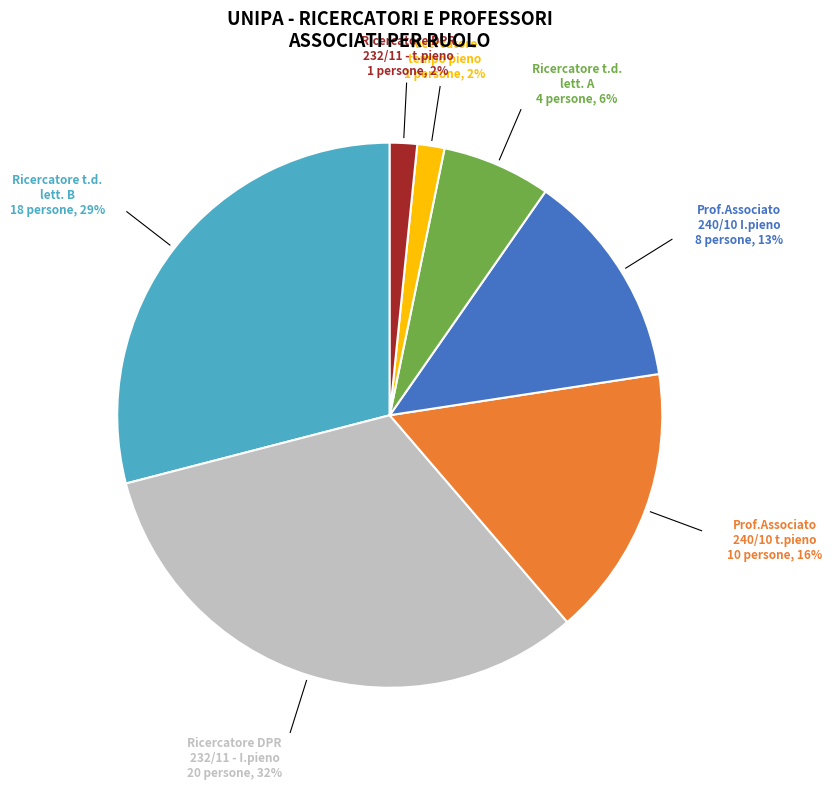

To the nearest percent, what is the average slice percentage?

14%